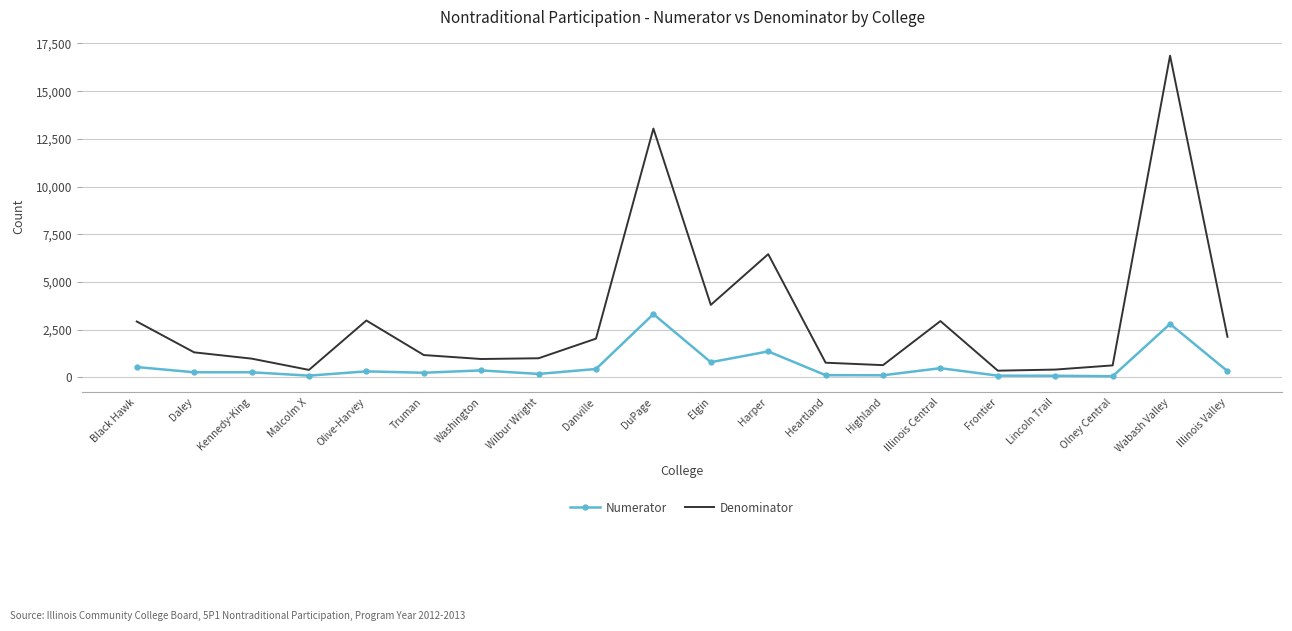

True or false: Numerator and Denominator intersect in this chart.

False